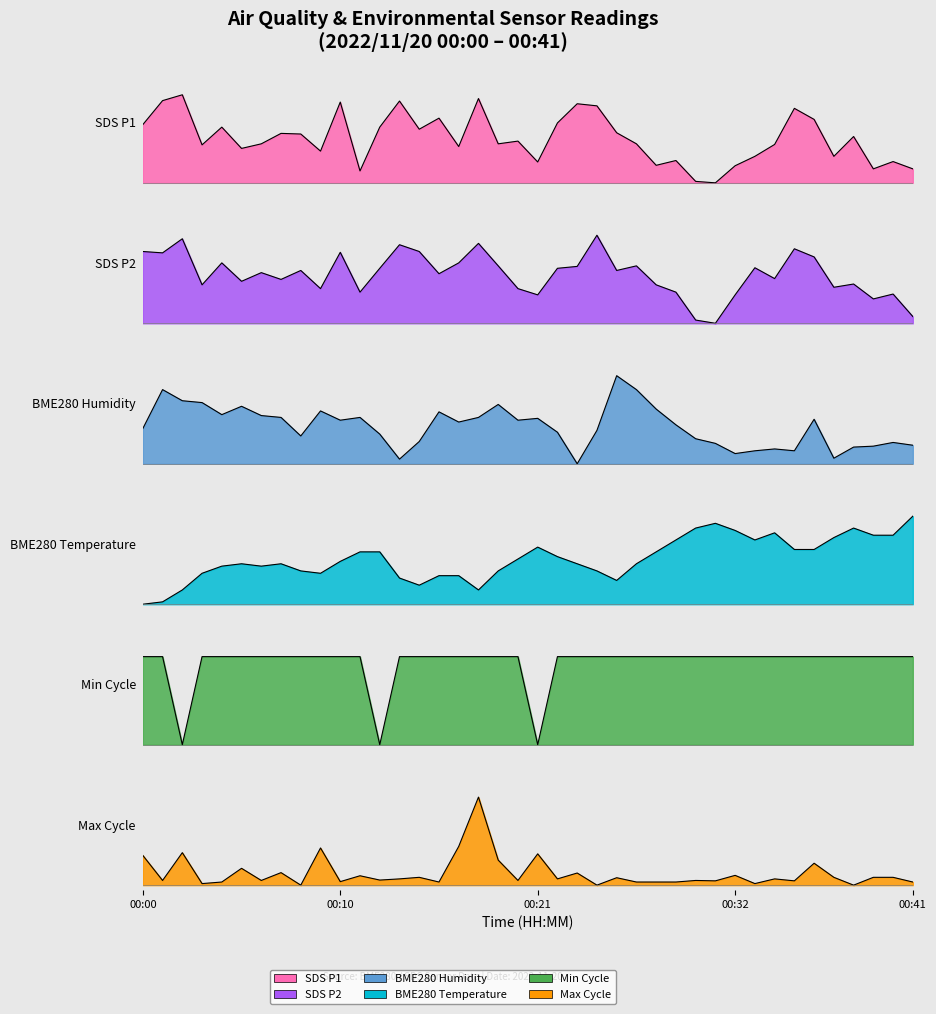

Which series has the widest spread of values?

SDS_P1